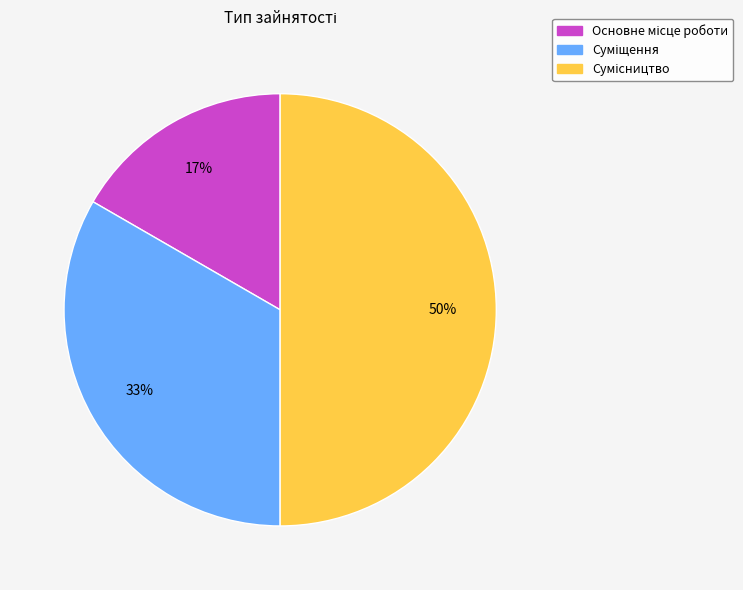

To the nearest percent, what is the difference between the largest and smallest slice percentages?

33%